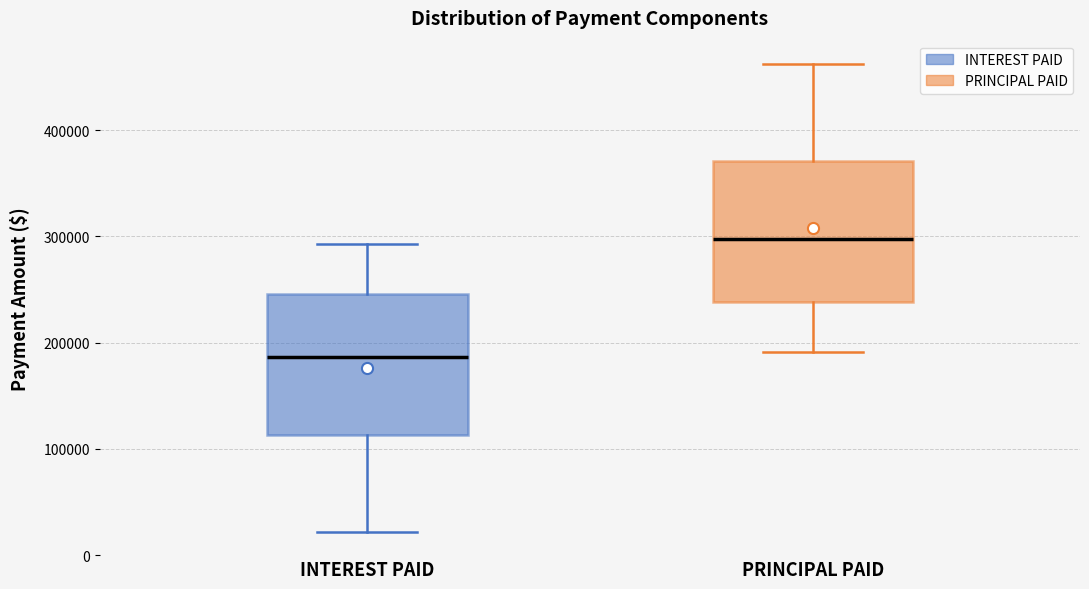

Where is the lower edge of the box for PRINCIPAL PAID on the y-axis? The values are not printed on the chart, so give them approximately, as read against the axis.

240000